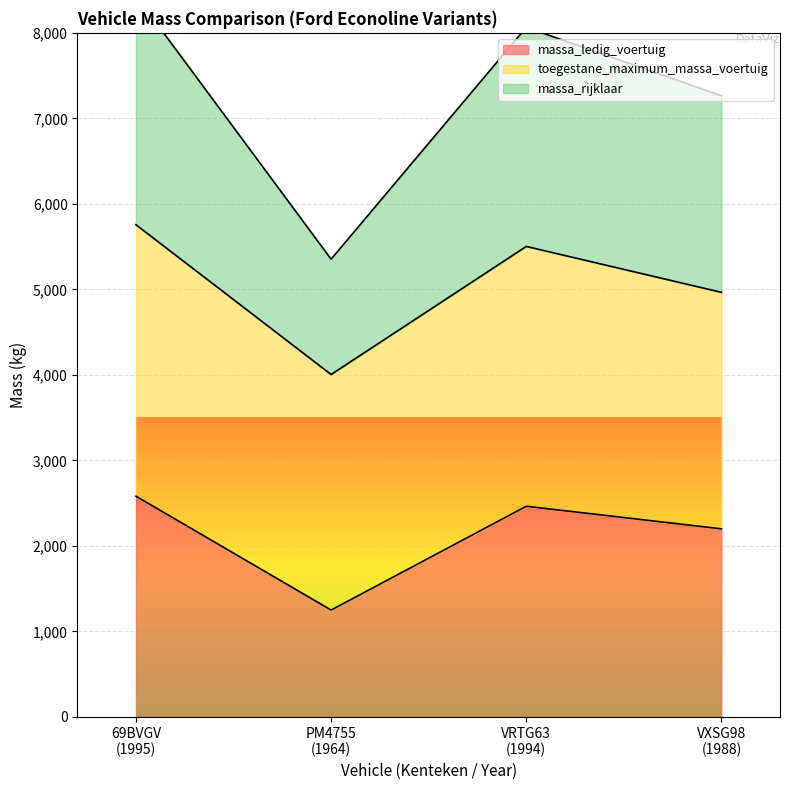

Where is the first local maximum for massa_rijklaar?

VRTG63
(1994)